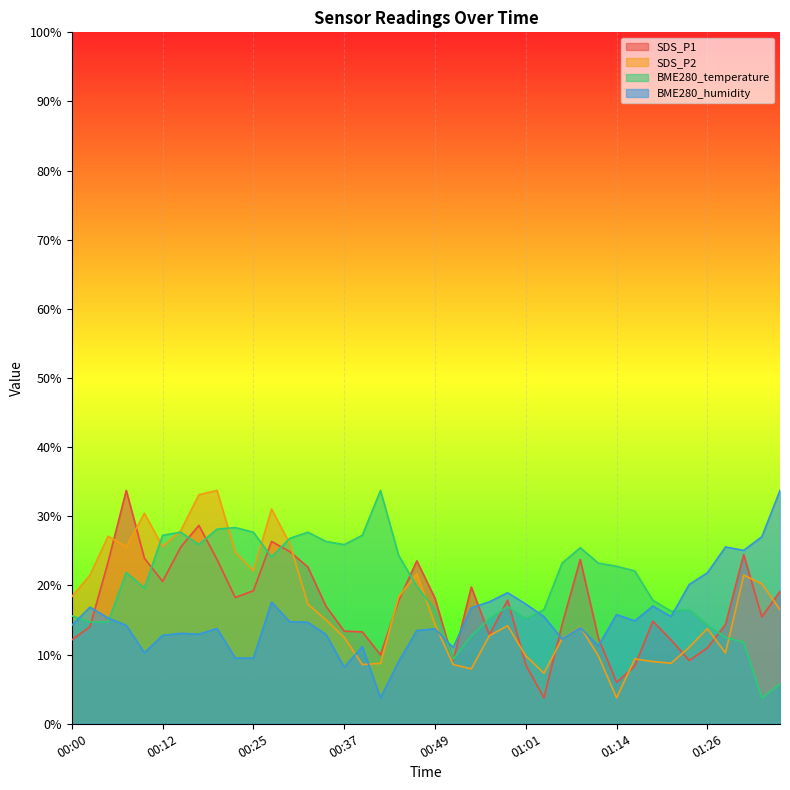

Count the number of data series in this chart.

4